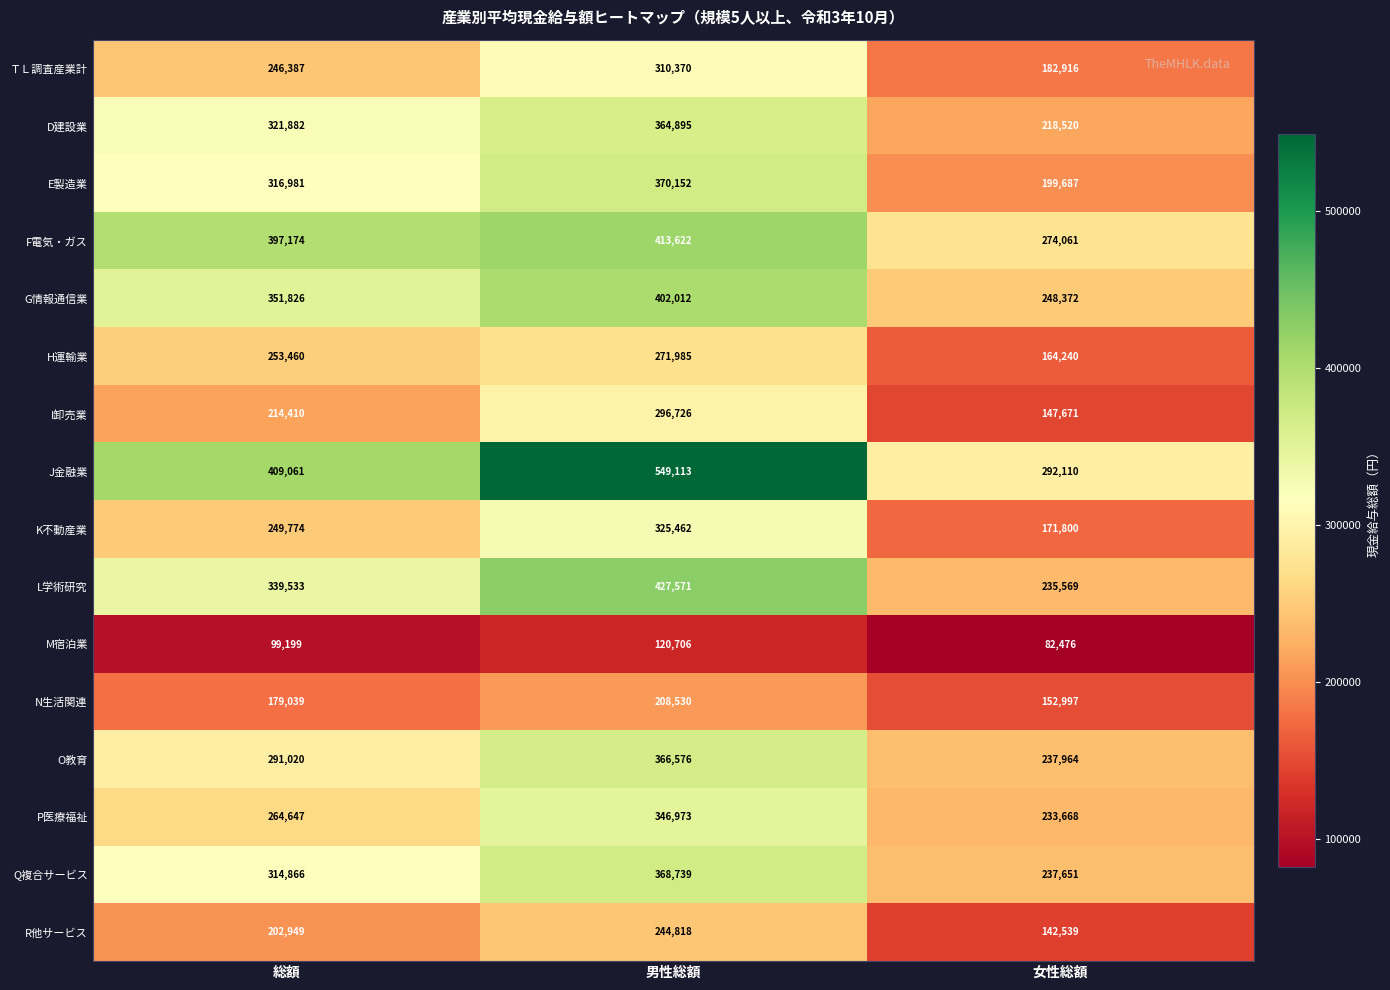

How many D建設業 values are between 218520 and 364895?

3